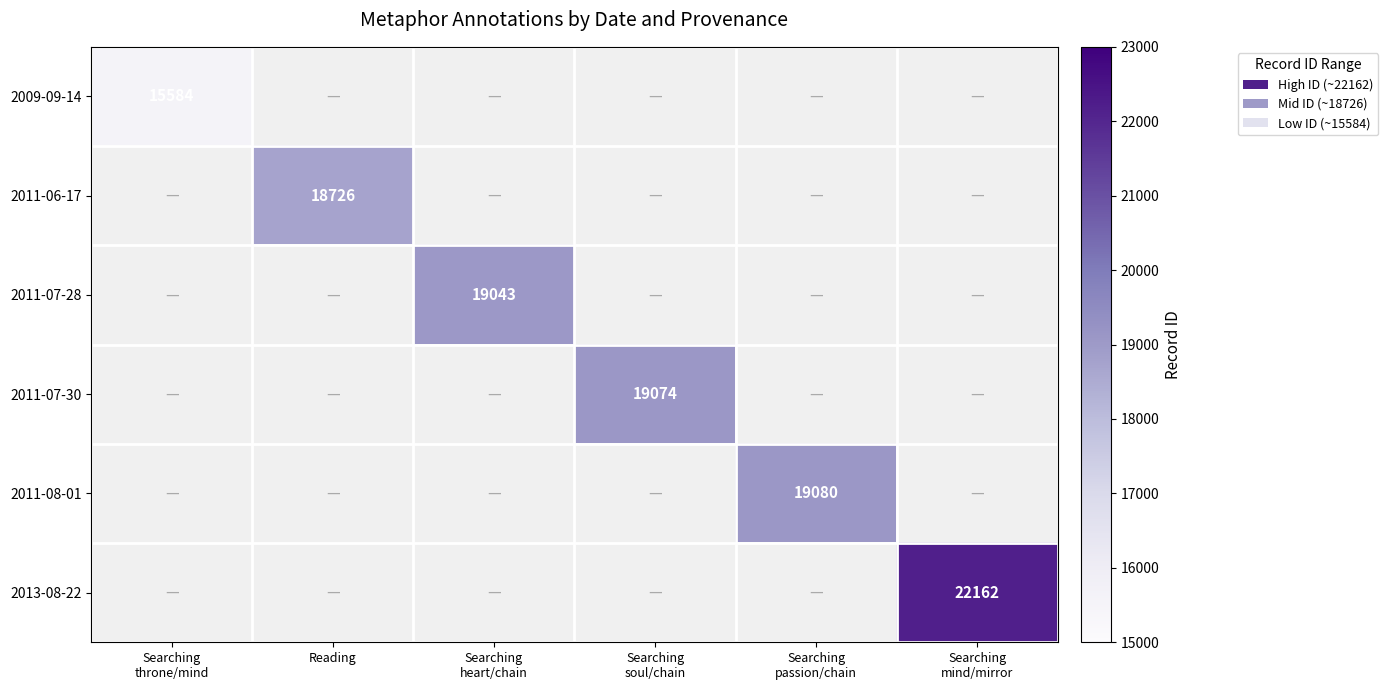

The 2011-06-17 series shows 18726 at Reading. True or false?

True